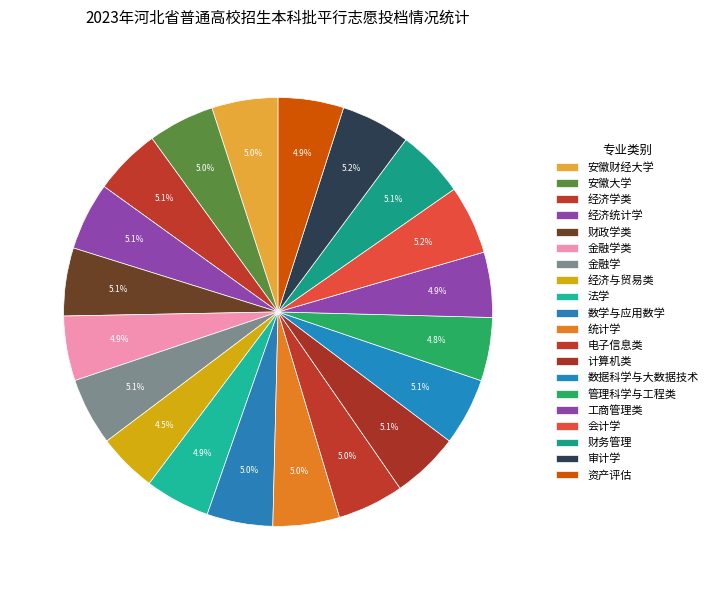

How many slices are in this pie chart?

20